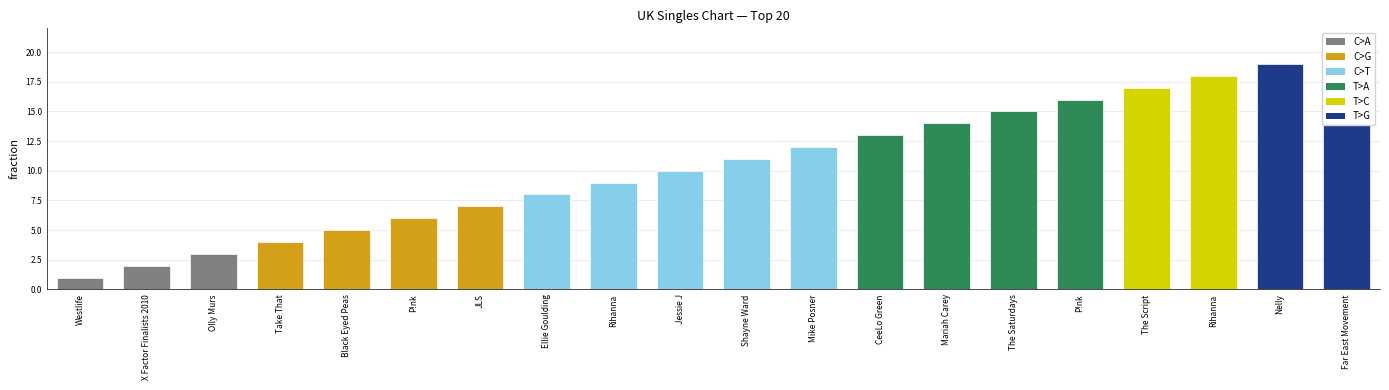

What is the change in value from Ellie Goulding to Far East Movement?

+12